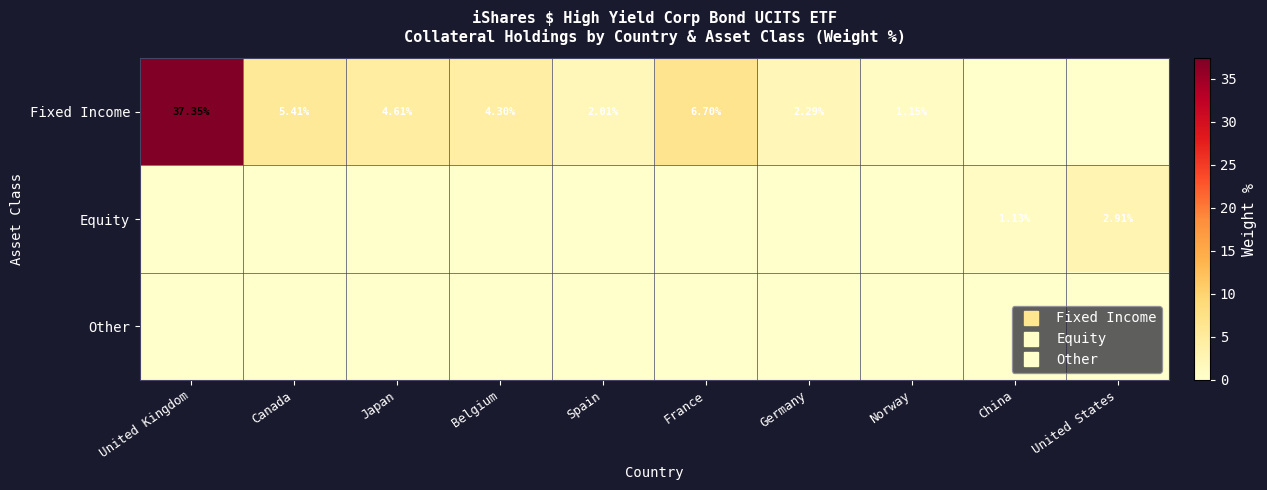

Which label corresponds to the smallest value in the chart?

China